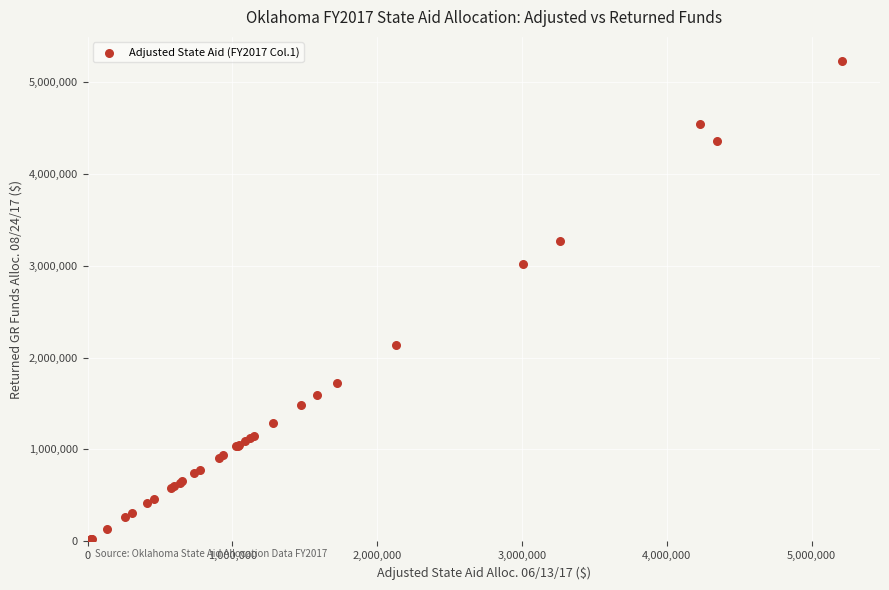

What Y value in the scatter plot is closest to 2615473?

3016650